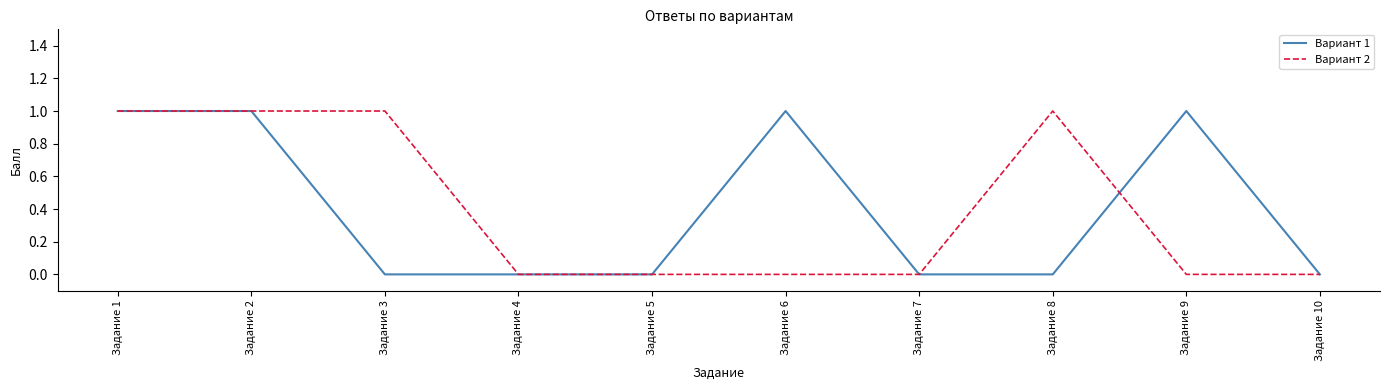

Rank the series at Задание 9 from lowest to highest value.

Вариант 2, Вариант 1